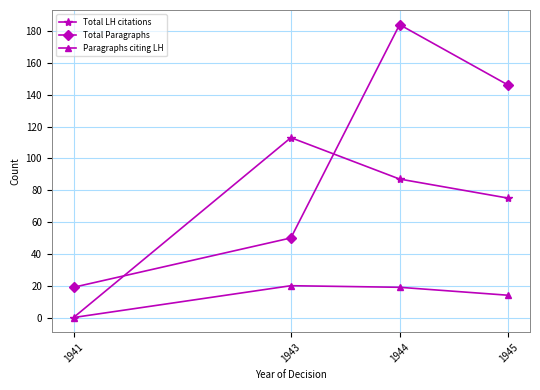

At which category is the sum across all series the highest?

1944